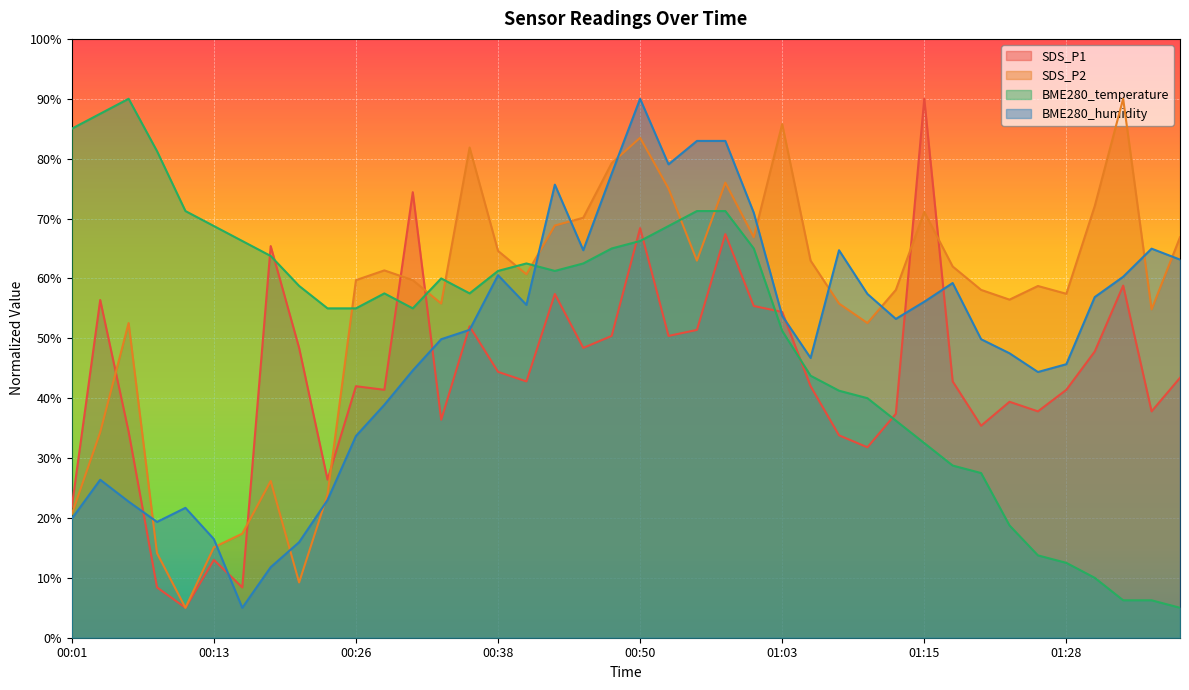

Where is the first local minimum for SDS_P2?

00:11